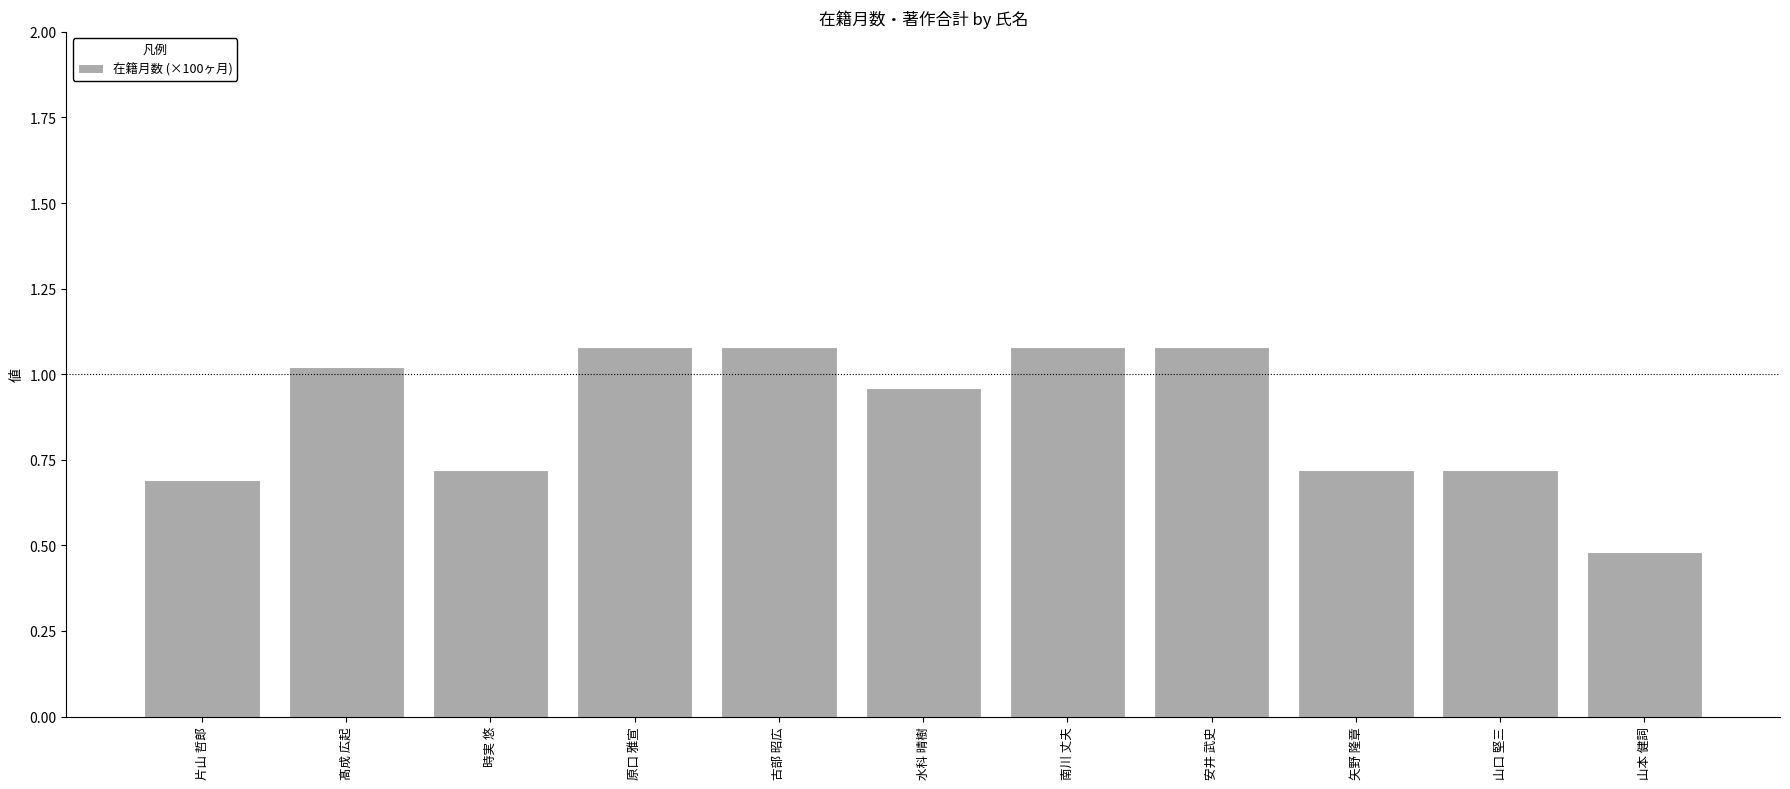

True or false: the data shows 0.4 at 矢野 隆章.

False